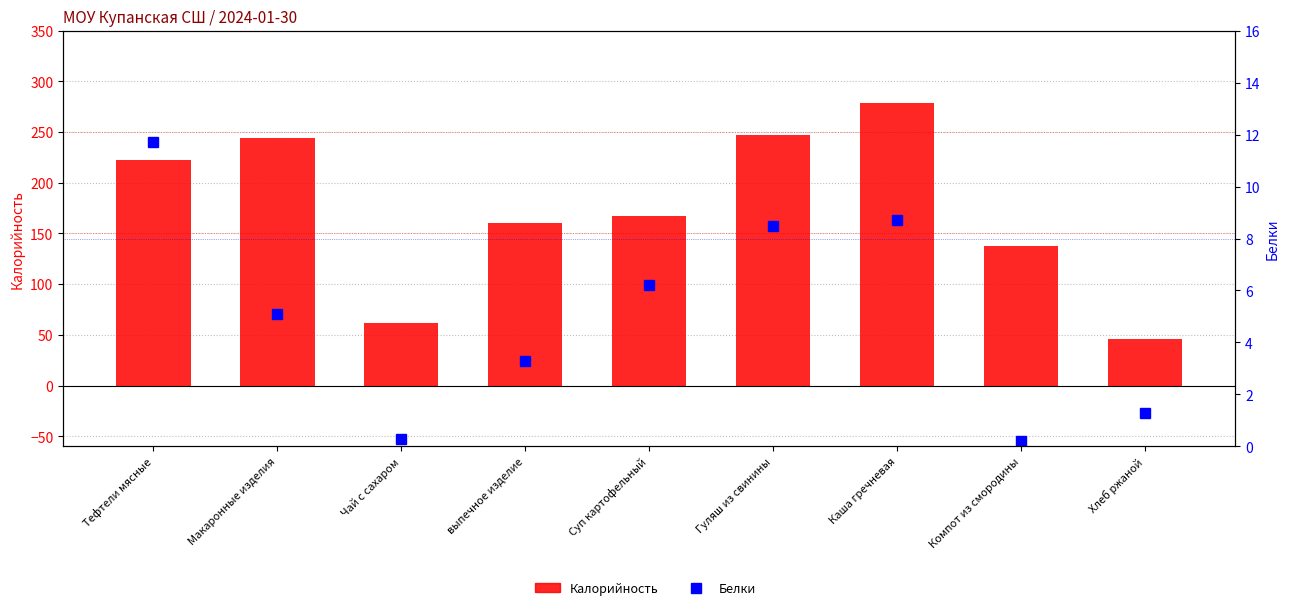

What is the difference between the maximum and second lowest values in the Белки series?

11.4